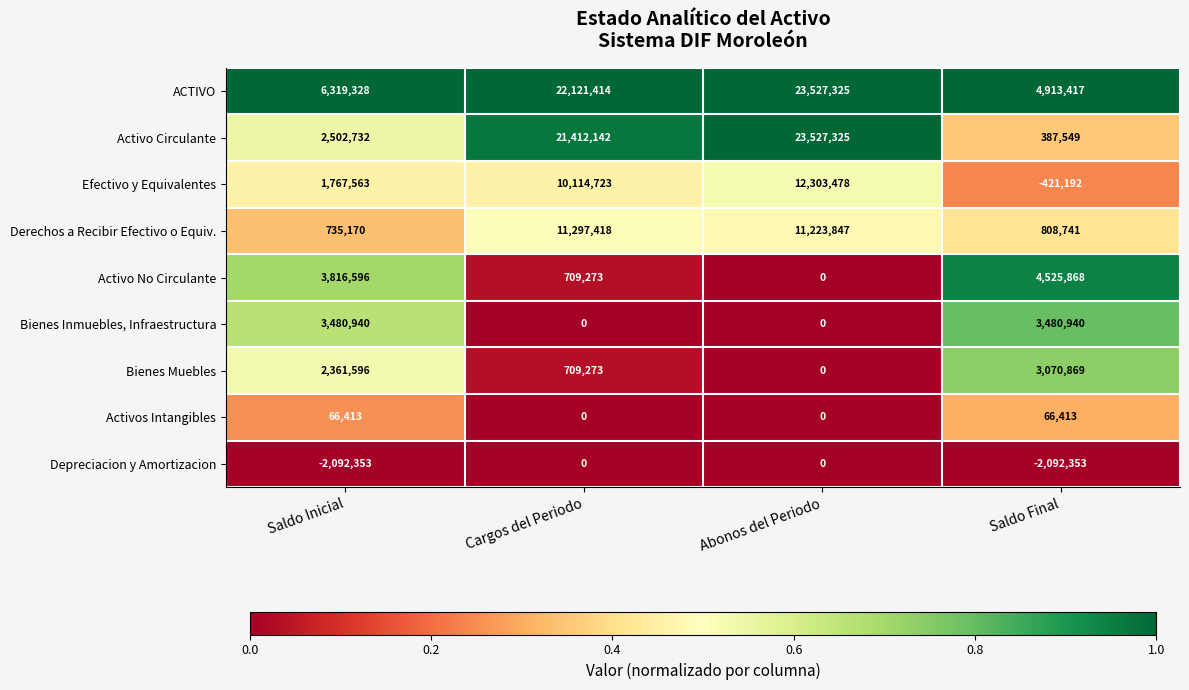

How many series are shown in this chart?

9